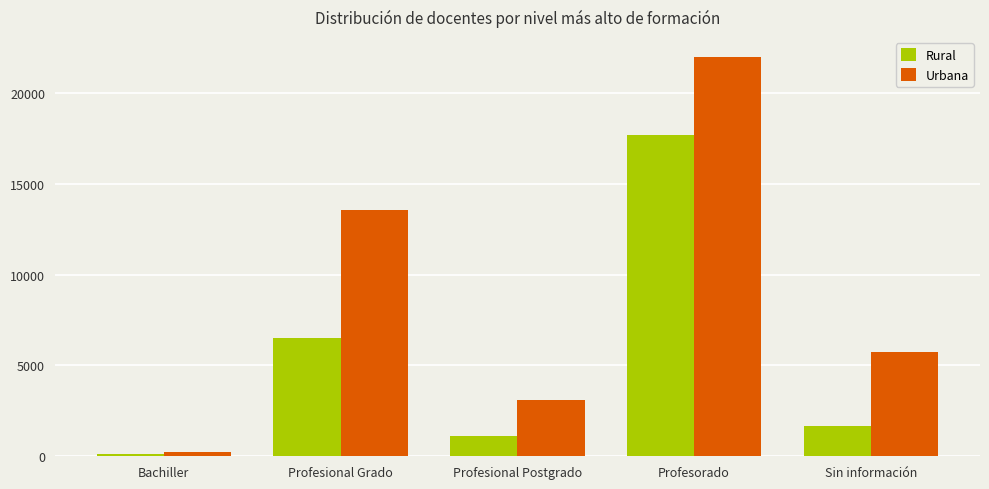

What are all the series names shown in the legend?

Rural, Urbana